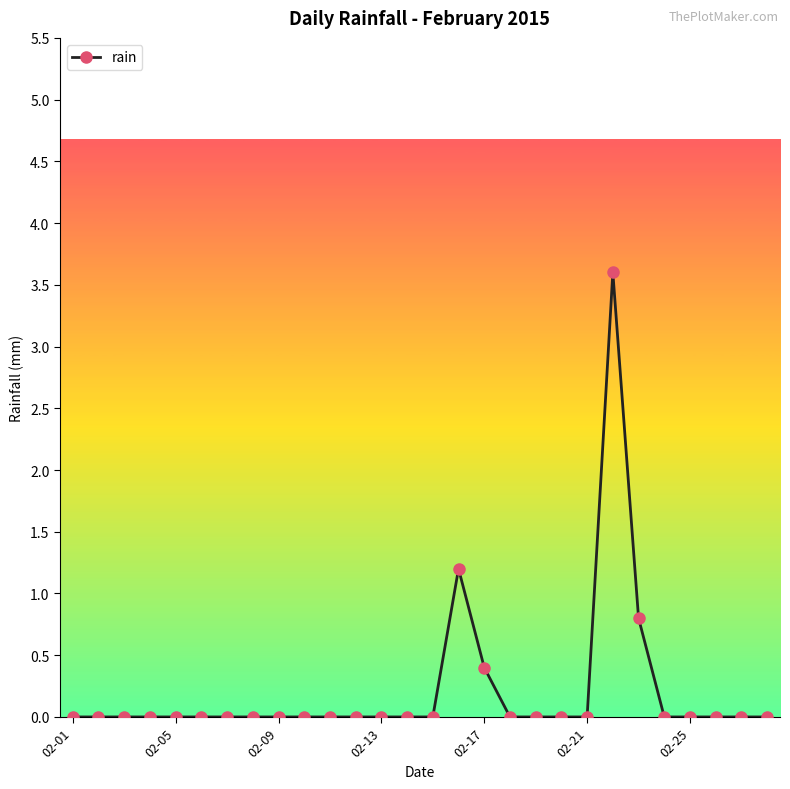

What is the value of the 23rd point from the left?

0.8